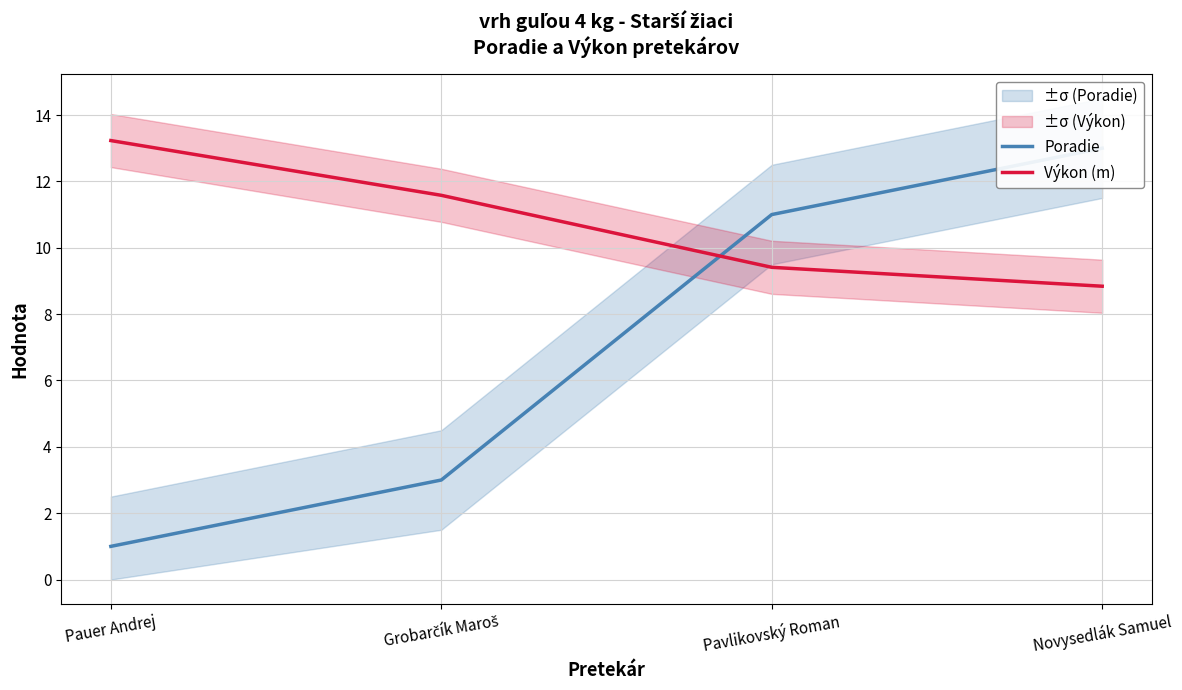

Between which two adjacent categories do Poradie and Výkon (m) first intersect?

Grobarčík Maroš and Pavlikovský Roman